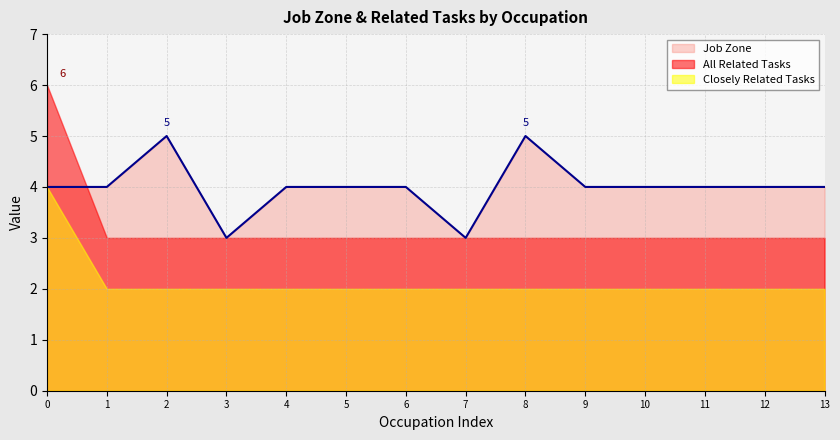

The All Related Tasks series shows 3 at 10. True or false?

True